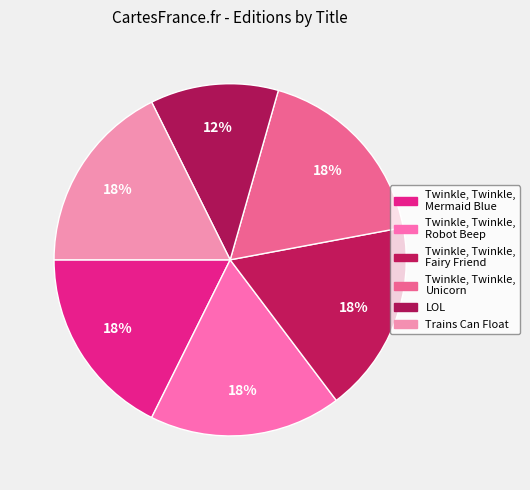

To the nearest percent, what is the difference between the largest and smallest slice percentages?

6%